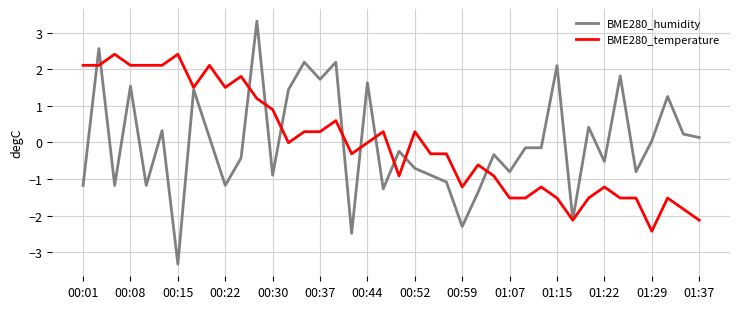

Which series has the widest spread of values?

BME280_humidity